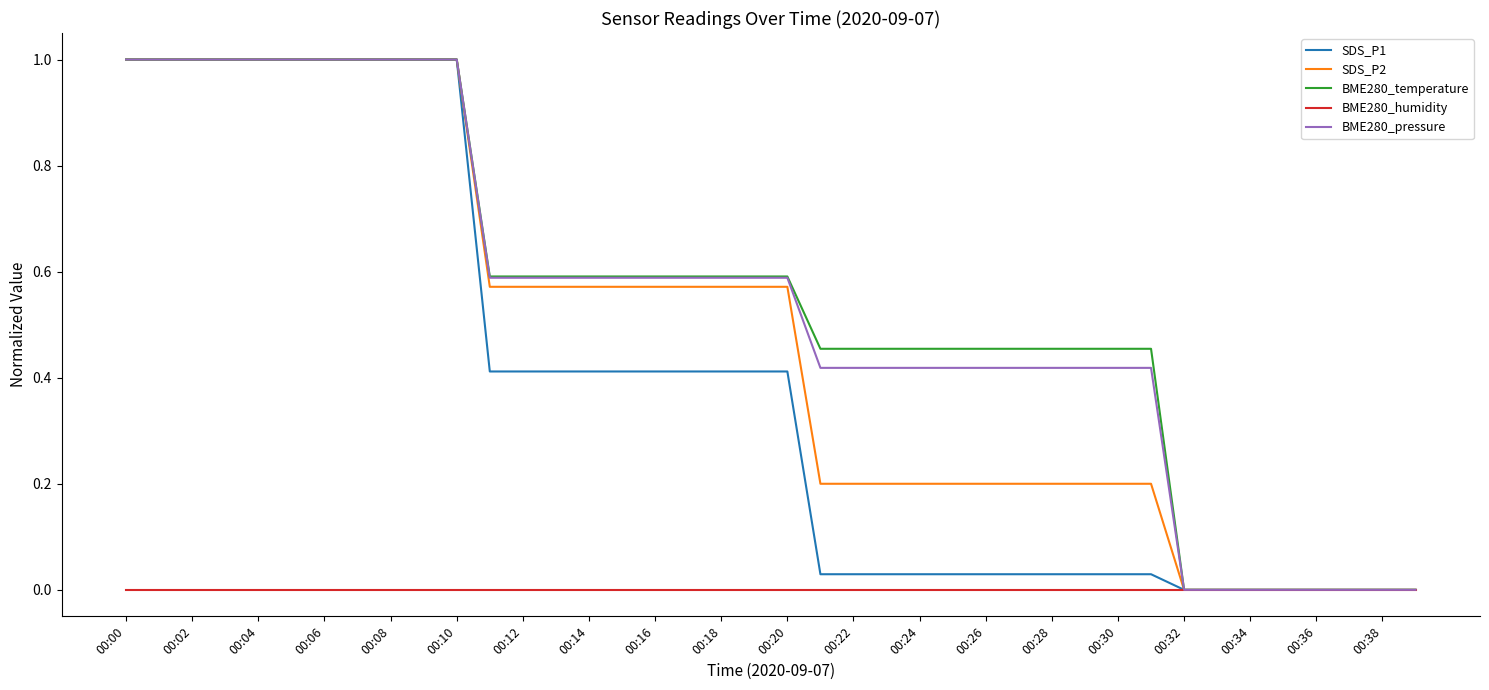

Is the value of SDS_P2 at 00:16 greater than the value of BME280_humidity at 00:30?

Yes